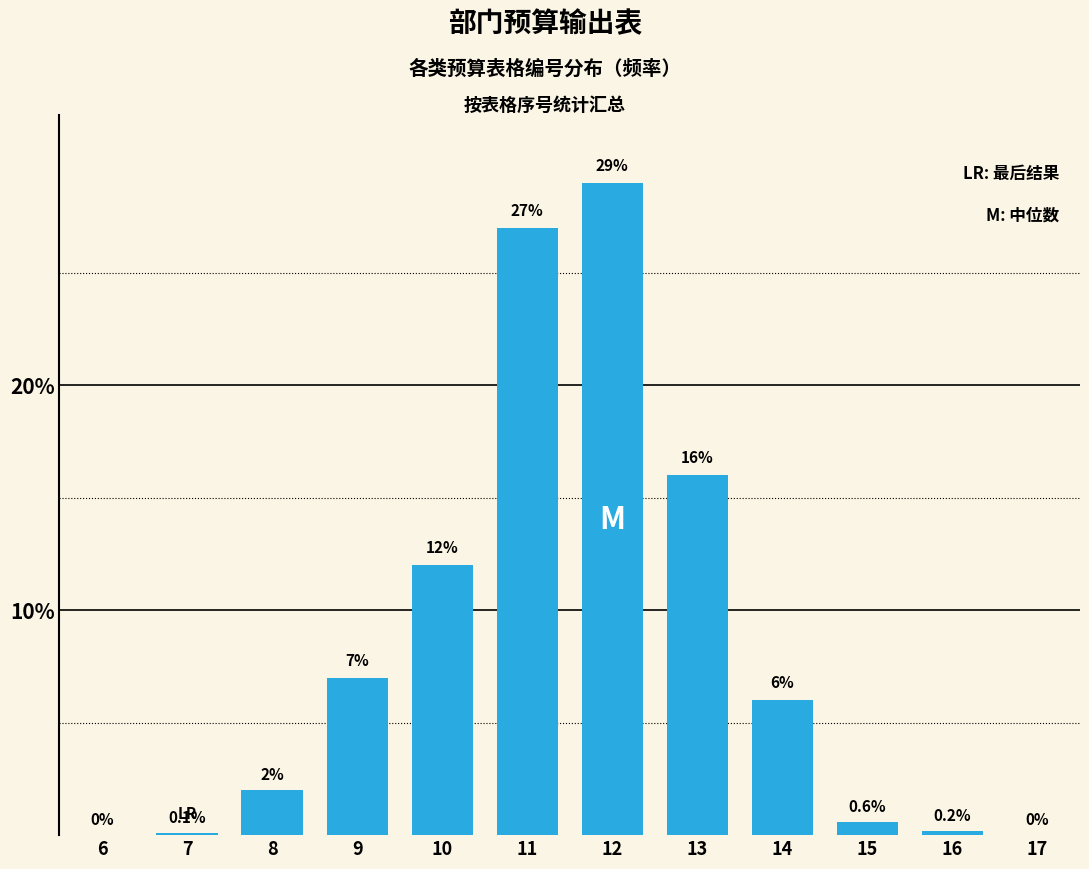

Reading left to right, what are all the values shown in this chart?

6=0.0	7=0.1	8=2.0	9=7.0	10=12.0	11=27.0	12=29.0	13=16.0	14=6.0	15=0.6	16=0.2	17=0.0